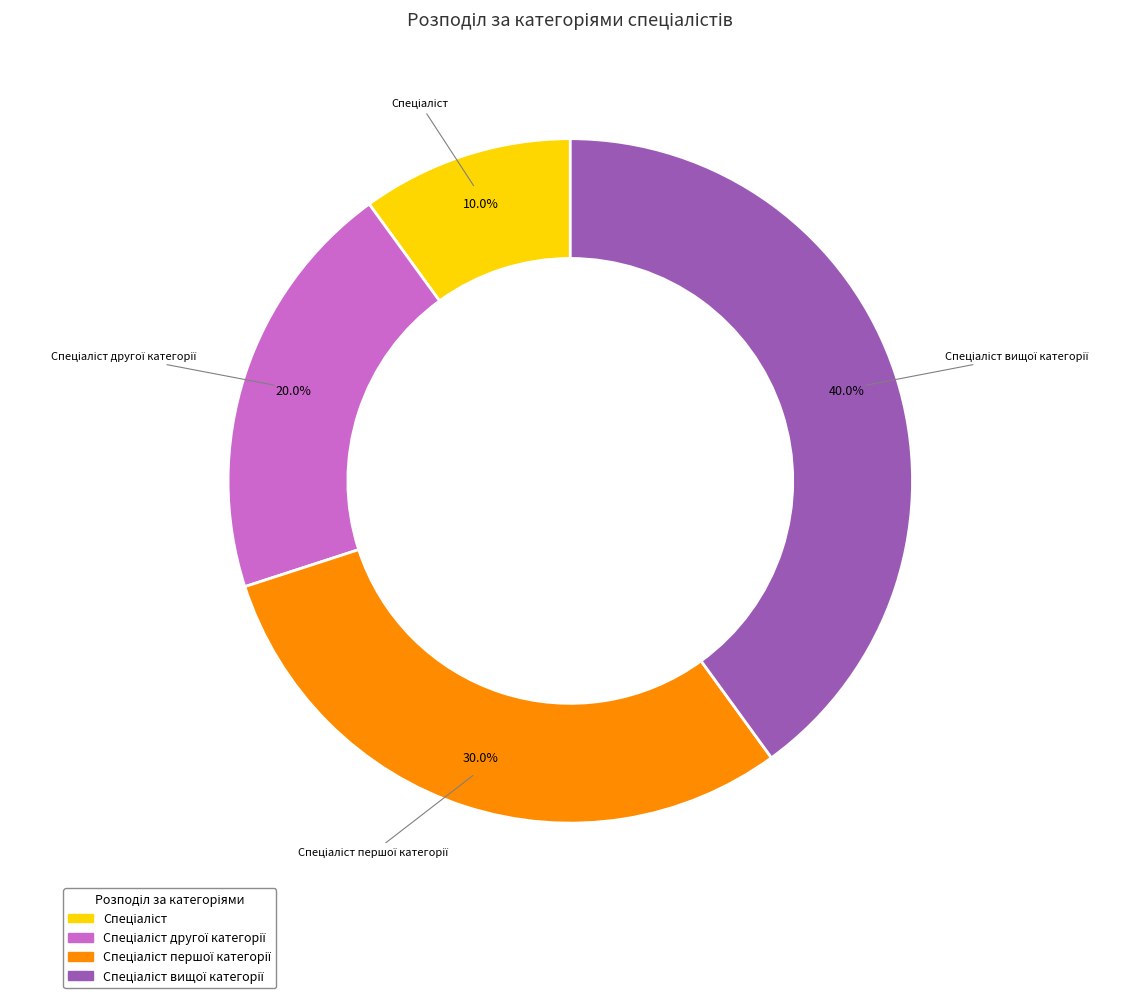

Does any single category account for the majority?

No